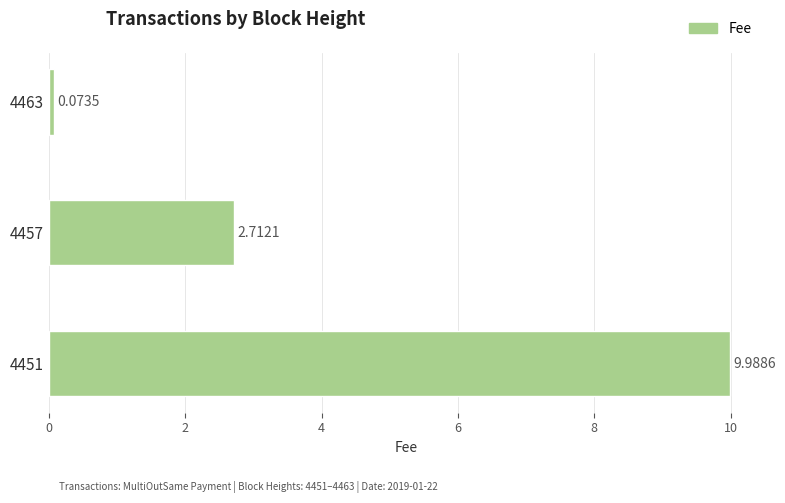

What is the sum of the values at 4457 and 4451?

12.7